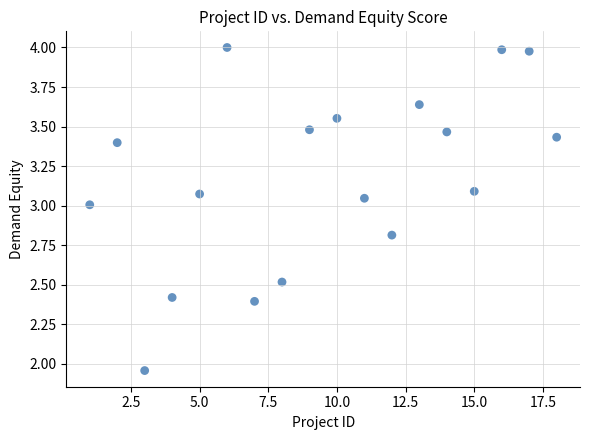

What is the range of X values (max minus min)?

17.0